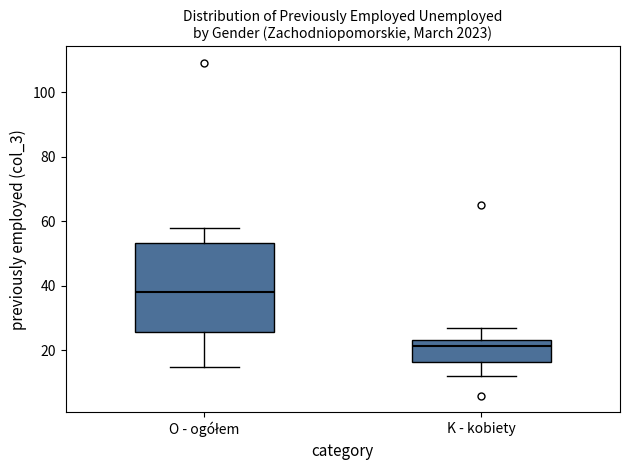

Reading left to right, transcribe this box plot: for each box, give where its median line is, the range the box spans, and where its two whiskers end, as read against the y-axis. The values are not printed on the chart, so give them approximately, as read against the axis.

O - ogółem: median 38, box 26 to 54, whiskers 16 to 58
K - kobiety: median 22, box 16 to 24, whiskers 12 to 28